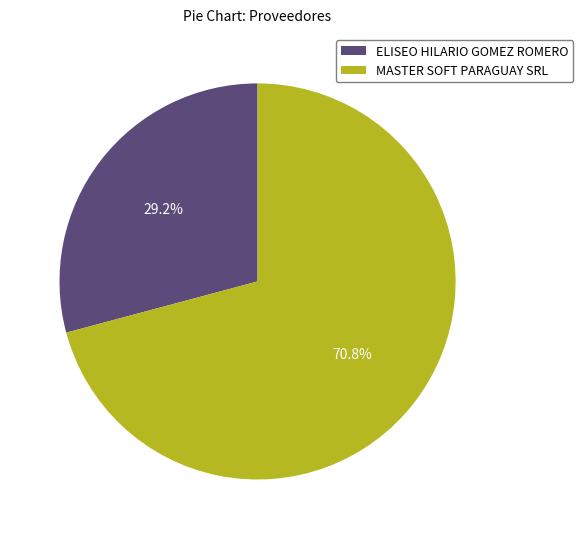

The ELISEO HILARIO GOMEZ ROMERO slice represents 29% of the pie. True or false?

True